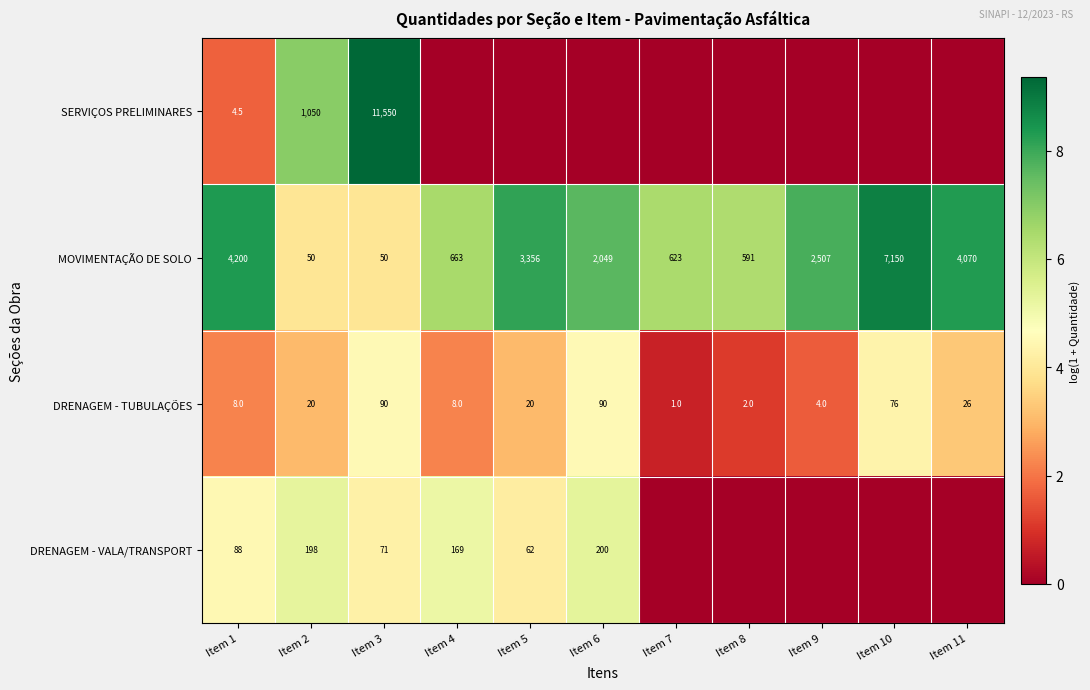

Is it true that DRENAGEM - TUBULAÇÕES equals 76.0 at Item 10?

True